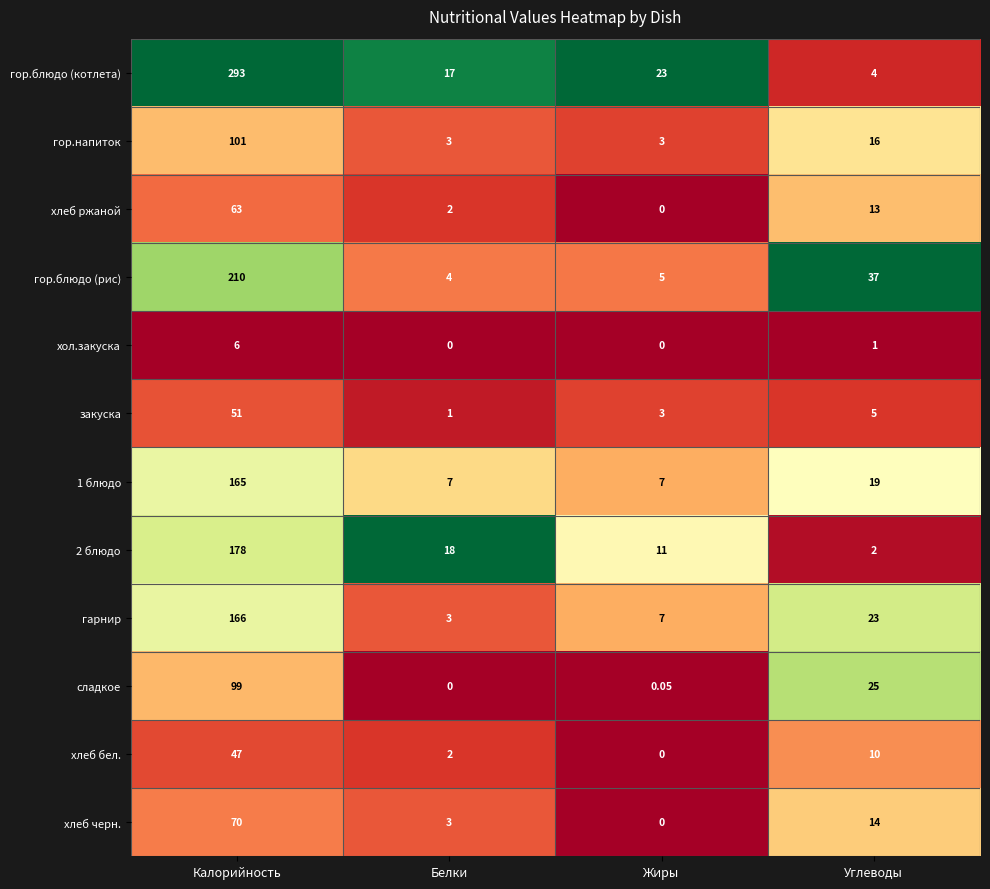

Which series has the widest spread of values?

гор.блюдо (котлета)